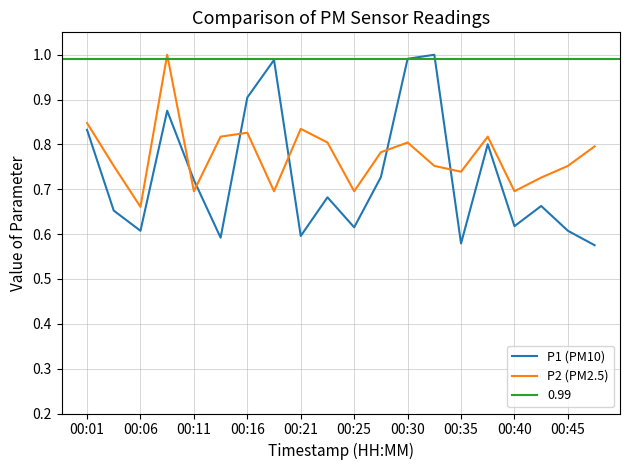

True or false: P2 (PM2.5) has a value of 1.1 at 00:45.

False